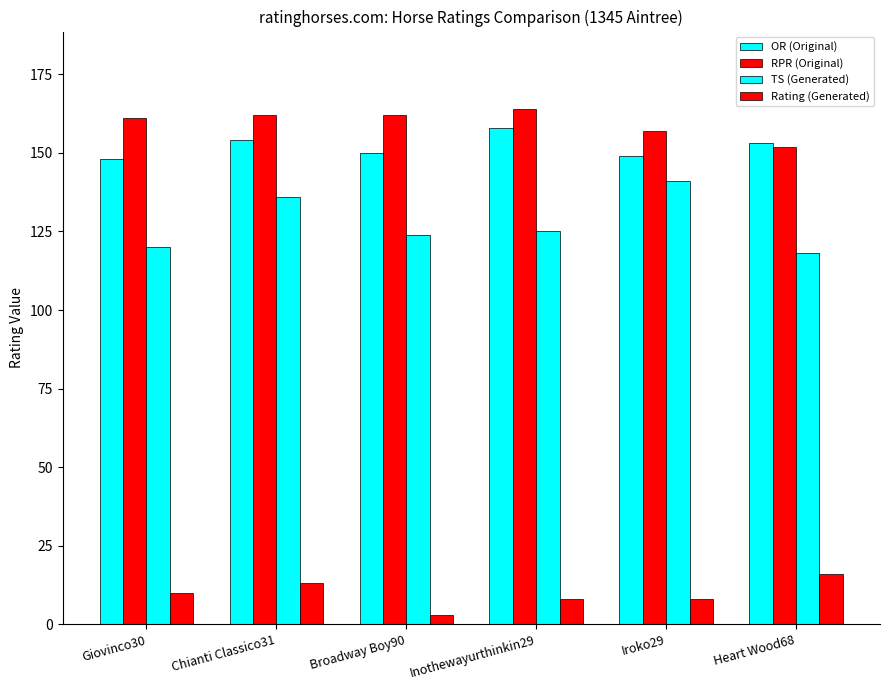

At how many categories does at least one series exceed 24?

6